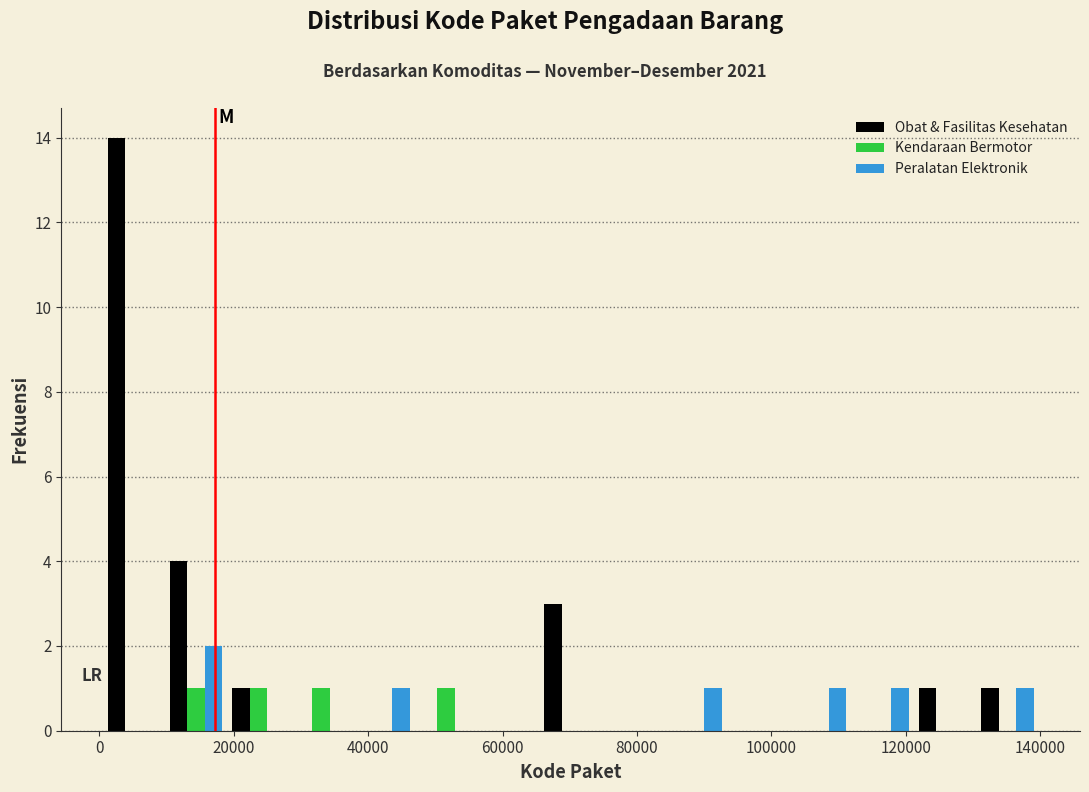

In the Peralatan Elektronik series, which range on the x-axis has the tallest bar?

10000 to 20000